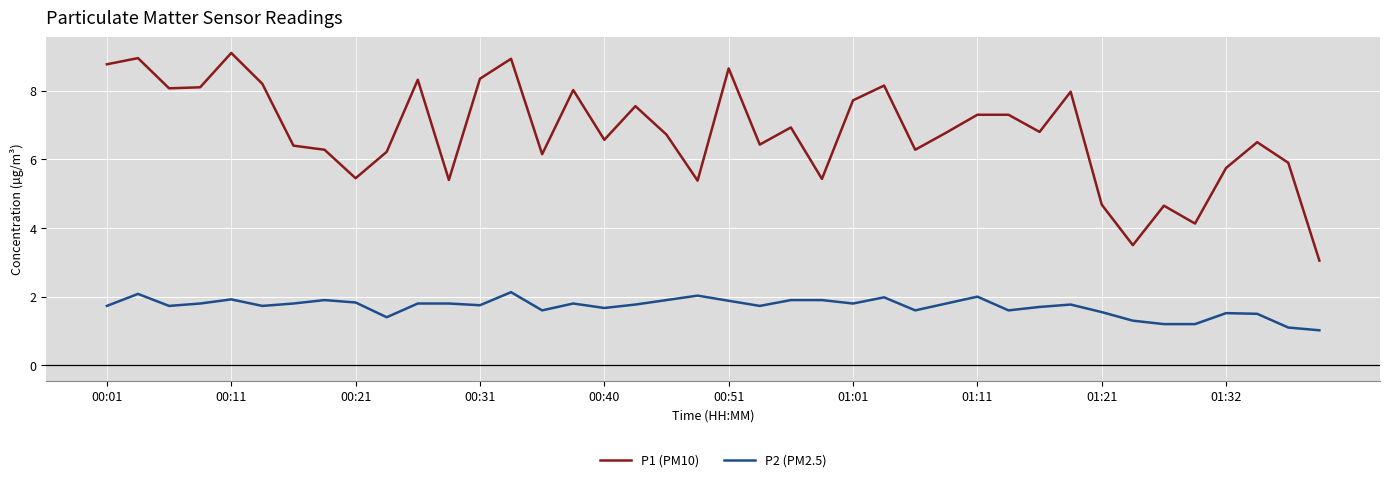

Which series has the largest range (max minus min)?

P1 (PM10)